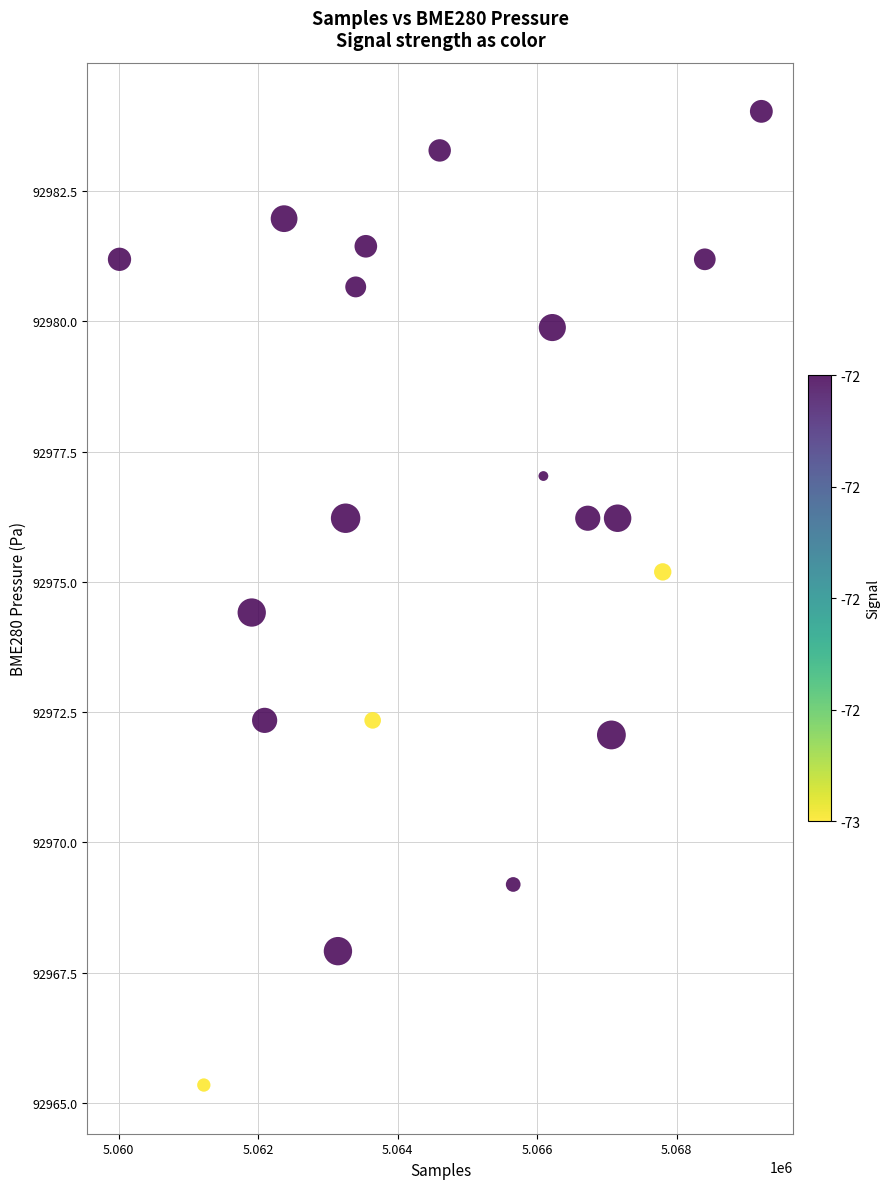

What Y value in the scatter plot is closest to 92974?

92974.4